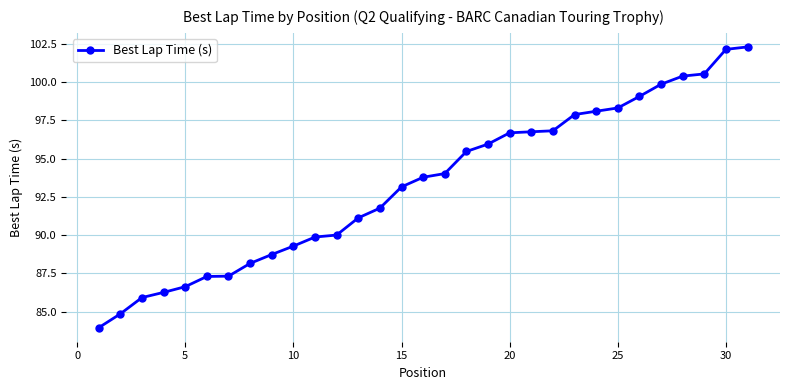

What is the value of the 9th point from the left?

88.7